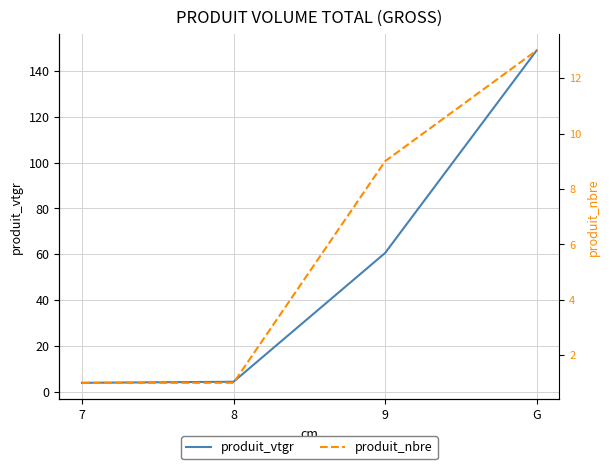

Which series changed the most between 7 and G?

produit_vtgr